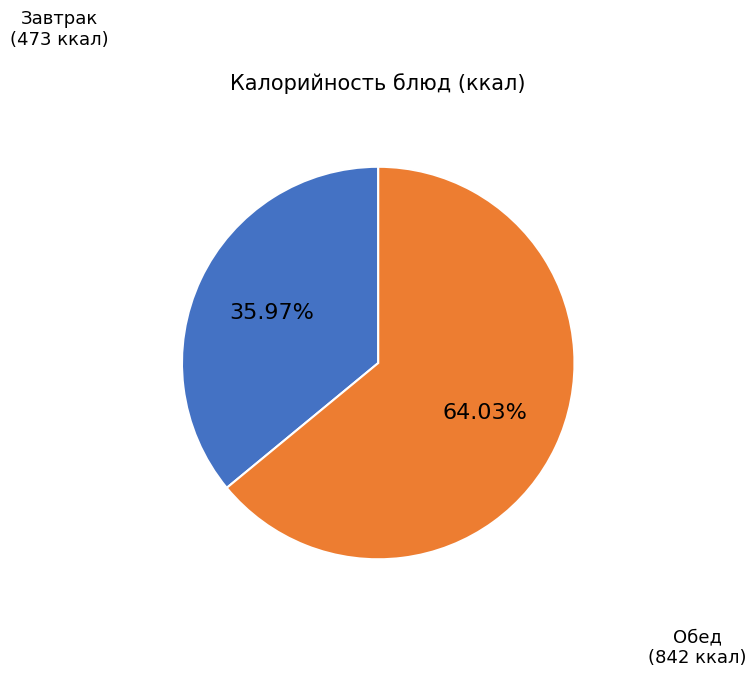

How many segments does this pie chart have?

2